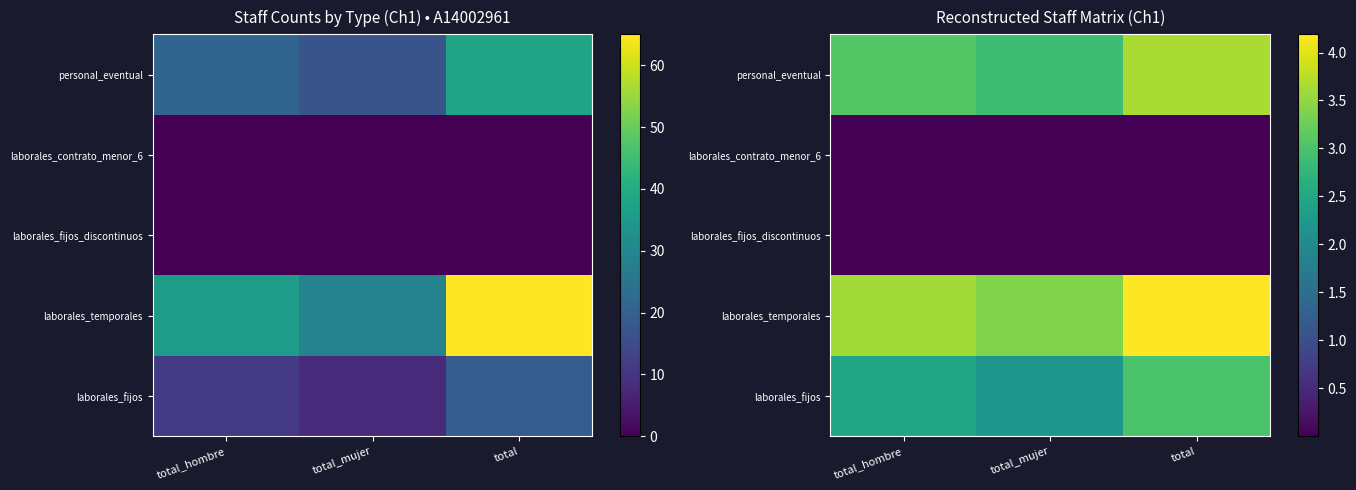

The value of laborales_fijos at total_mujer is 2.2. True or false?

True